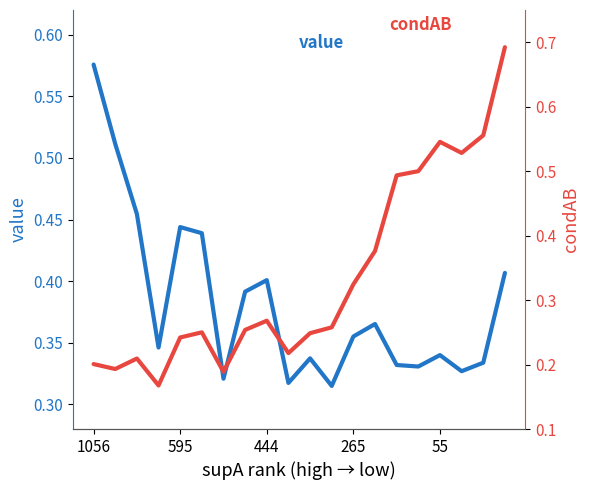

How many value values are between 0 and 1?

20